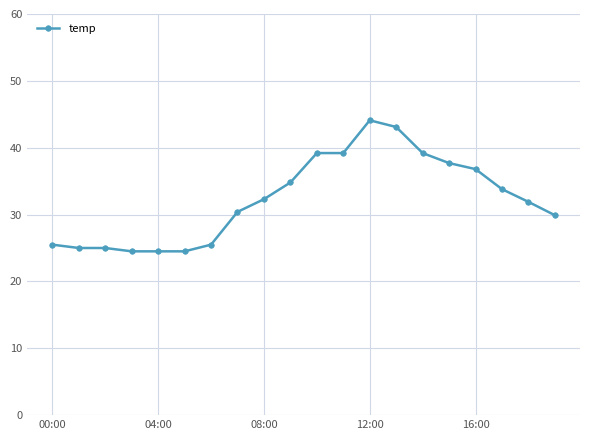

What is the value of the 5th point from the left?

24.5